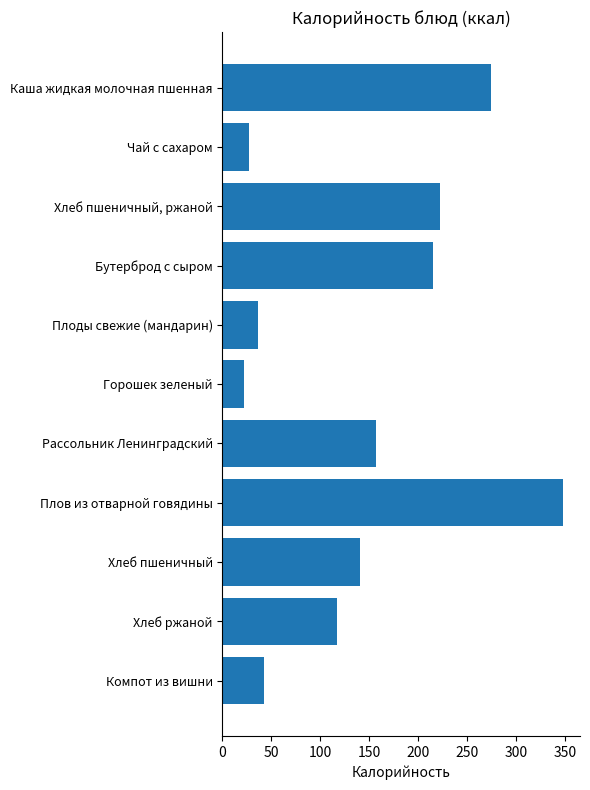

What is the difference between the maximum and second lowest values?

321.4